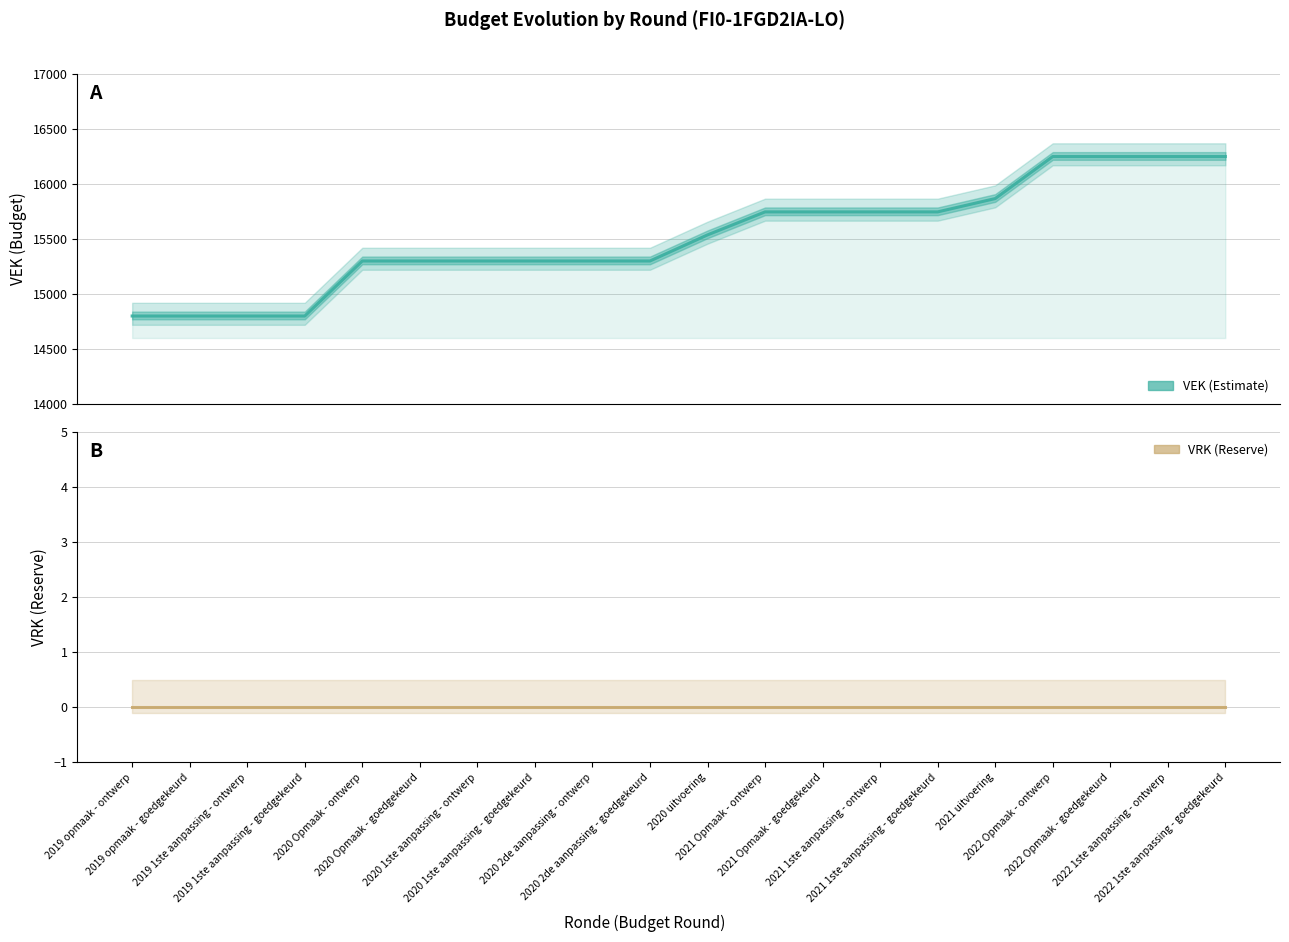

Rank the categories by value from highest to lowest.

2022 Opmaak - ontwerp, 2022 Opmaak - goedgekeurd, 2022 1ste aanpassing - ontwerp, 2022 1ste aanpassing - goedgekeurd, 2021 uitvoering, 2021 Opmaak - ontwerp, 2021 Opmaak - goedgekeurd, 2021 1ste aanpassing - ontwerp, 2021 1ste aanpassing - goedgekeurd, 2020 uitvoering, 2020 Opmaak - ontwerp, 2020 Opmaak - goedgekeurd, 2020 1ste aanpassing - ontwerp, 2020 1ste aanpassing - goedgekeurd, 2020 2de aanpassing - ontwerp, 2020 2de aanpassing - goedgekeurd, 2019 opmaak - ontwerp, 2019 opmaak - goedgekeurd, 2019 1ste aanpassing - ontwerp, 2019 1ste aanpassing - goedgekeurd